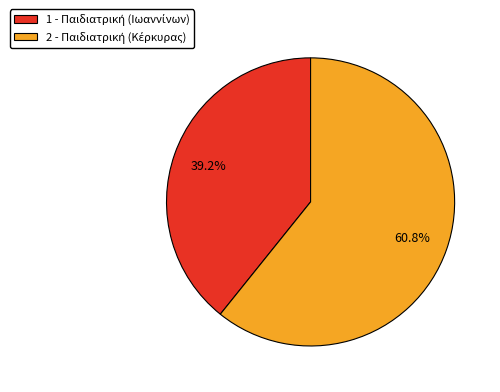

Is there a majority slice in this chart?

Yes